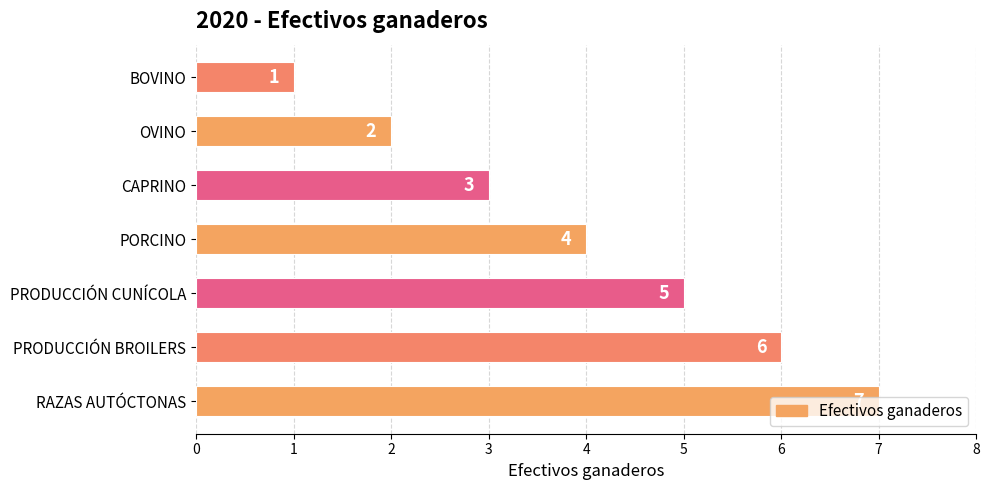

Approximately how many times larger is the value at CAPRINO compared to RAZAS AUTÓCTONAS?

0.4